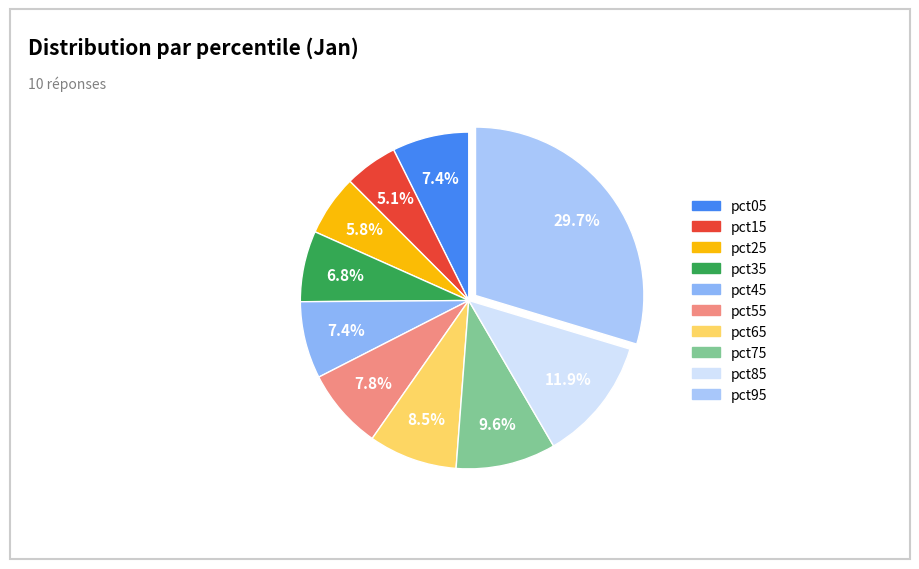

Does any single category account for the majority?

No